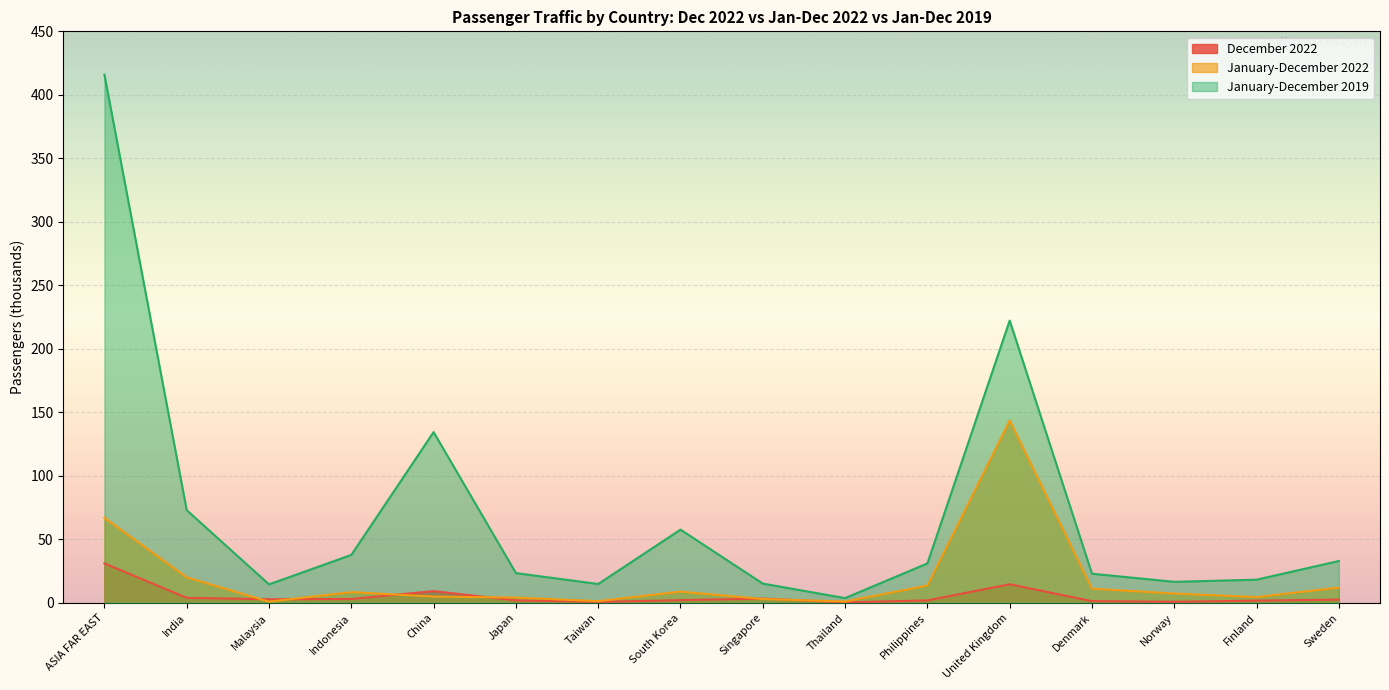

In January-December 2019, how many points are lower than both neighbors (excluding endpoints)?

4